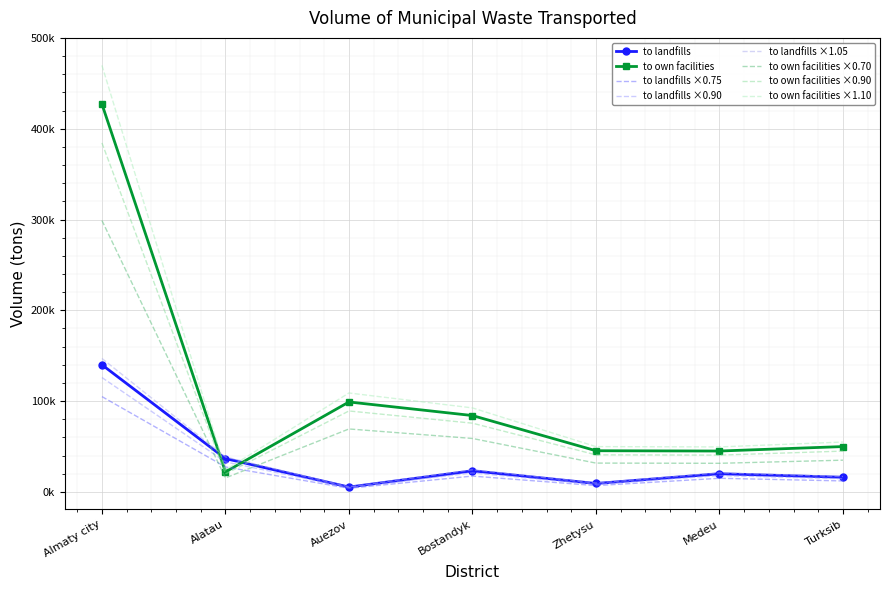

What is the label of the 1st point from the left?

Almaty city